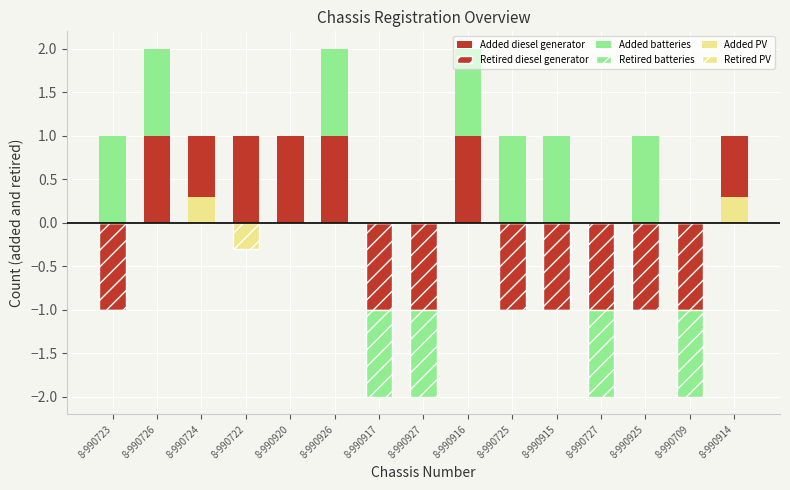

What value does the Retired diesel generator series have at 8-990925?

-1.0